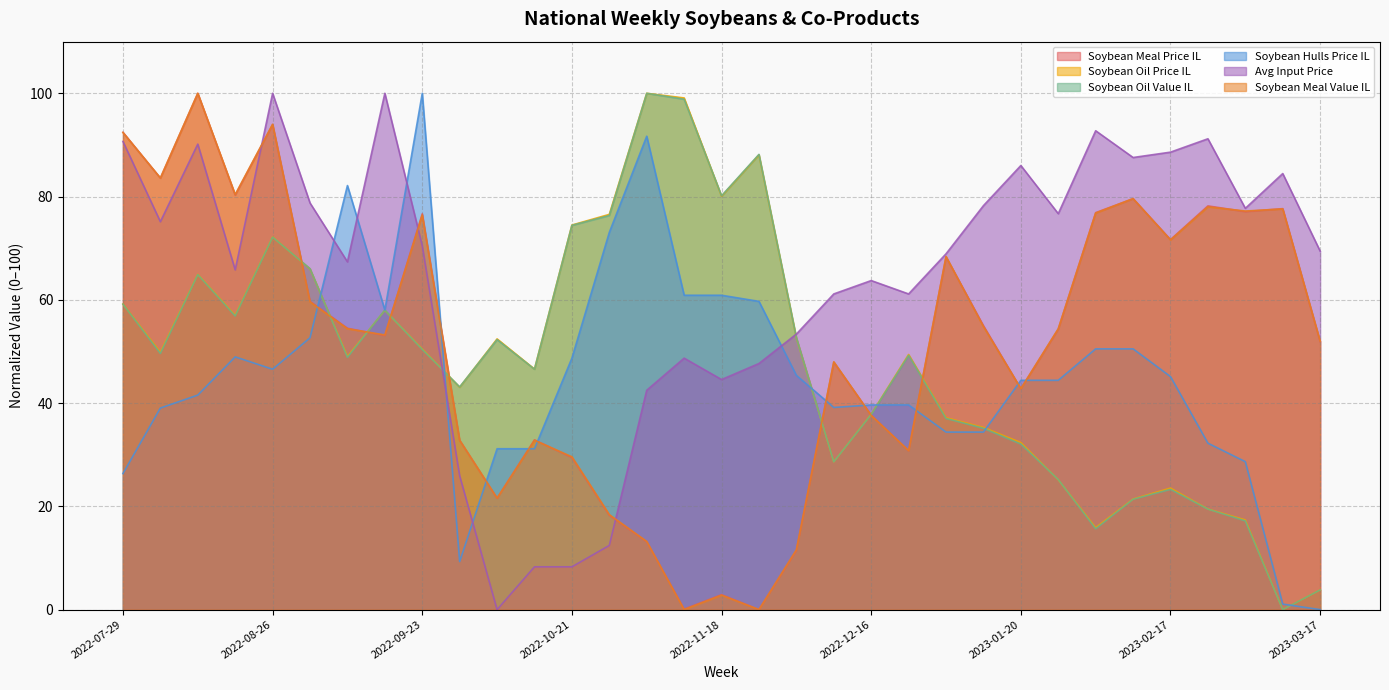

Between which two adjacent categories do Soybean Hulls Price IL and Soybean Meal Value IL first intersect?

2022-09-02 and 2022-09-09